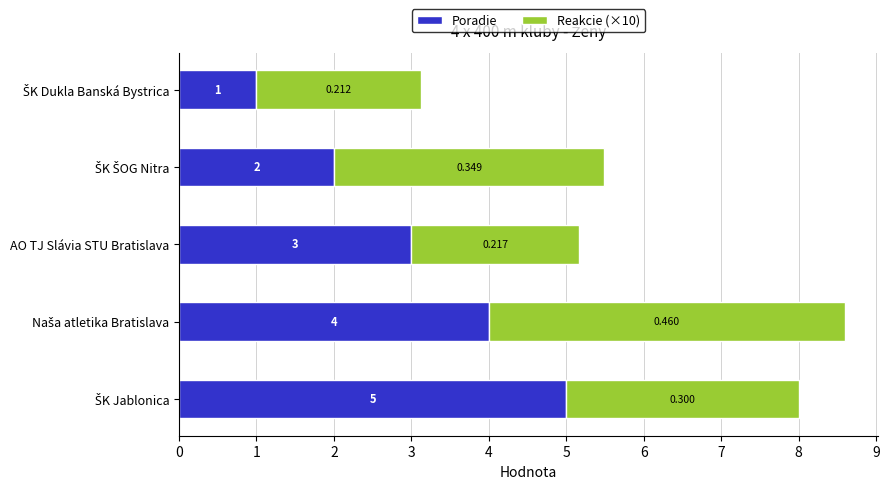

Where is Poradie nearest to the value 3?

AO TJ Slávia STU Bratislava